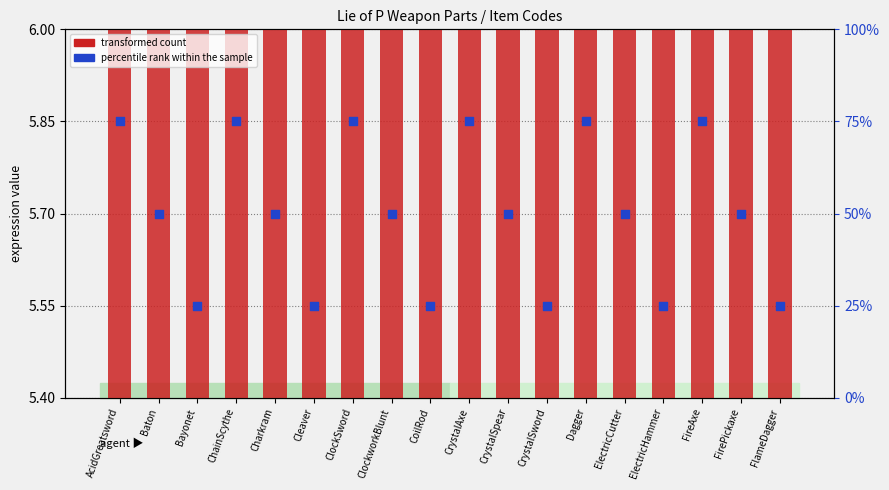

At how many categories does at least one series exceed 55?

6